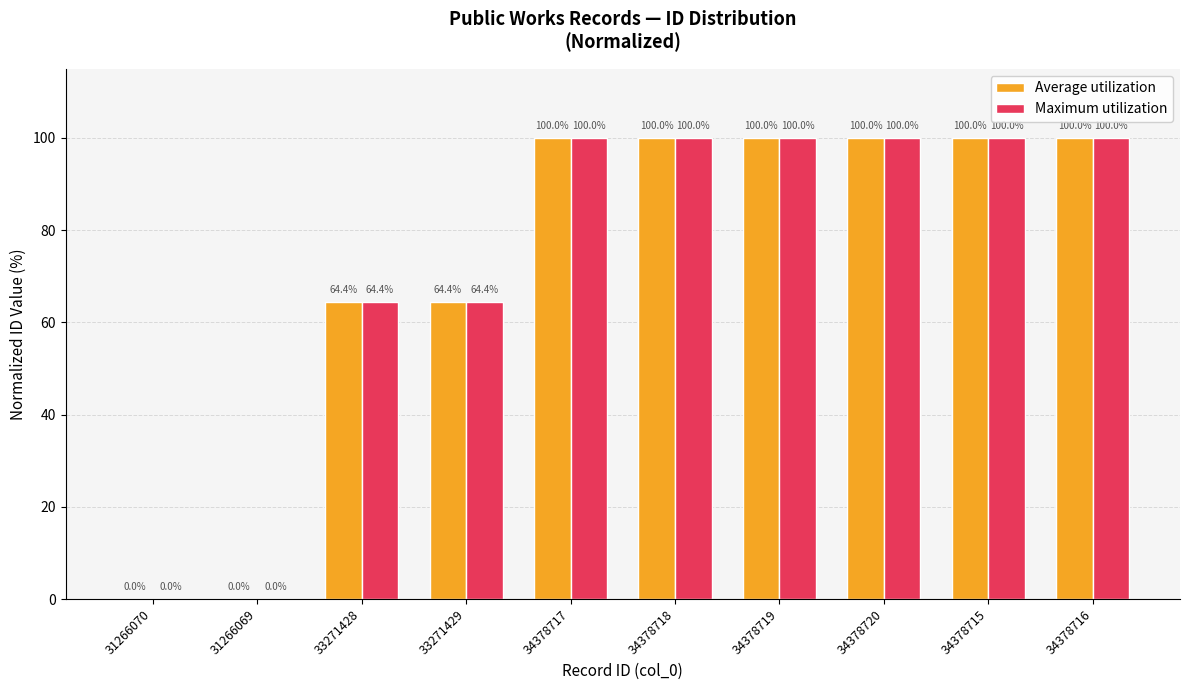

What is the total value across all series at 34378718?

200.0